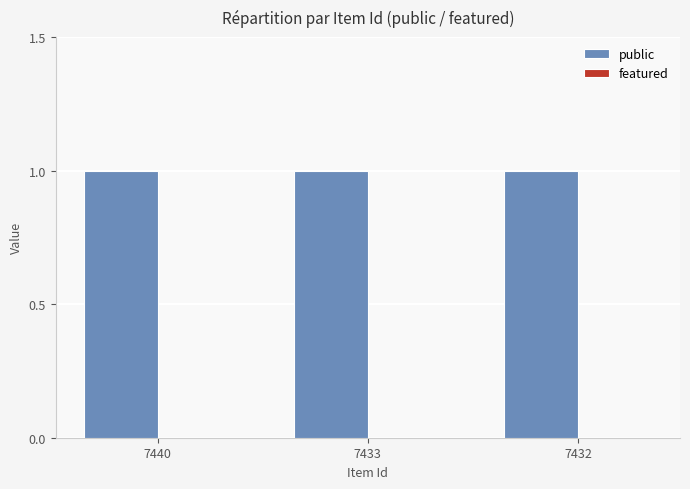

Between 7433 and 7432, which series saw the biggest shift?

public